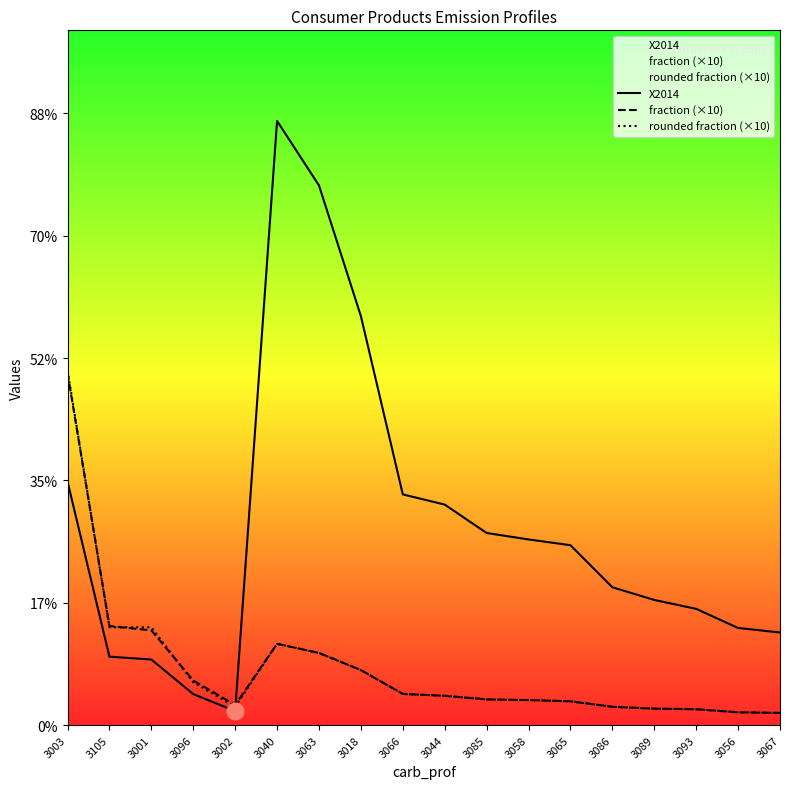

Which series has the largest total across all categories?

X2014